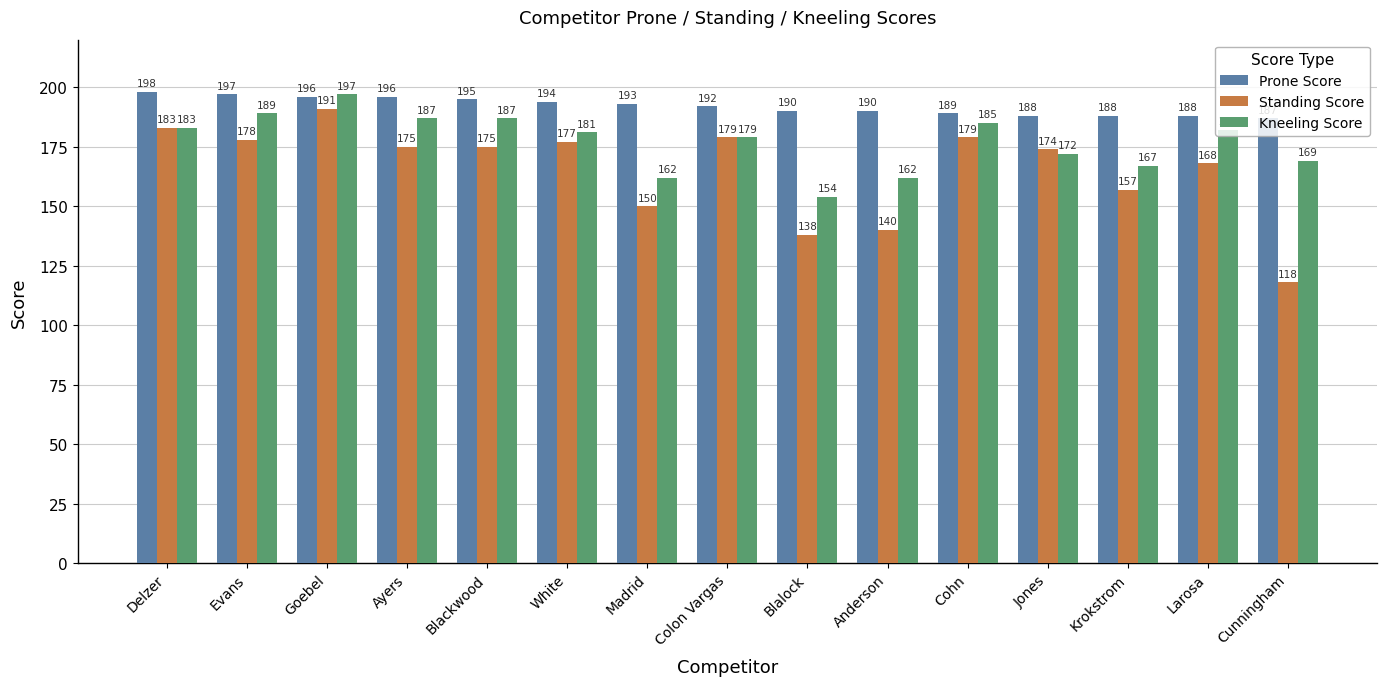

What value does the Kneeling Score series have at Colon Vargas, to the nearest 10?

180